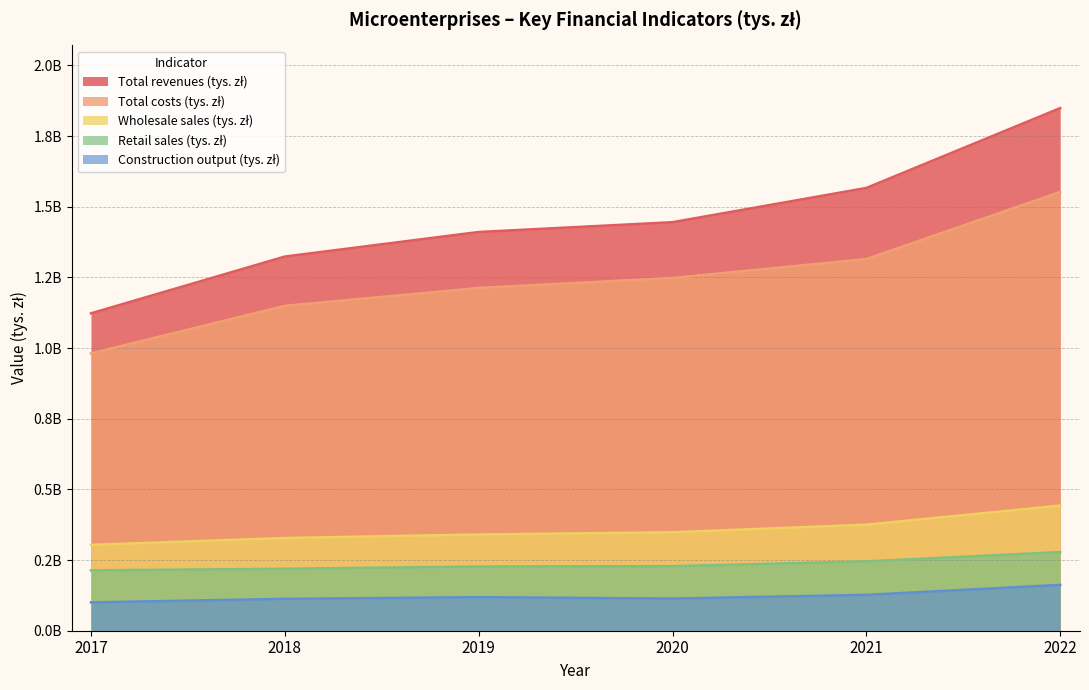

What is the sum of the Total costs (tys. zł) values at 2022 and 2018?

2701300330